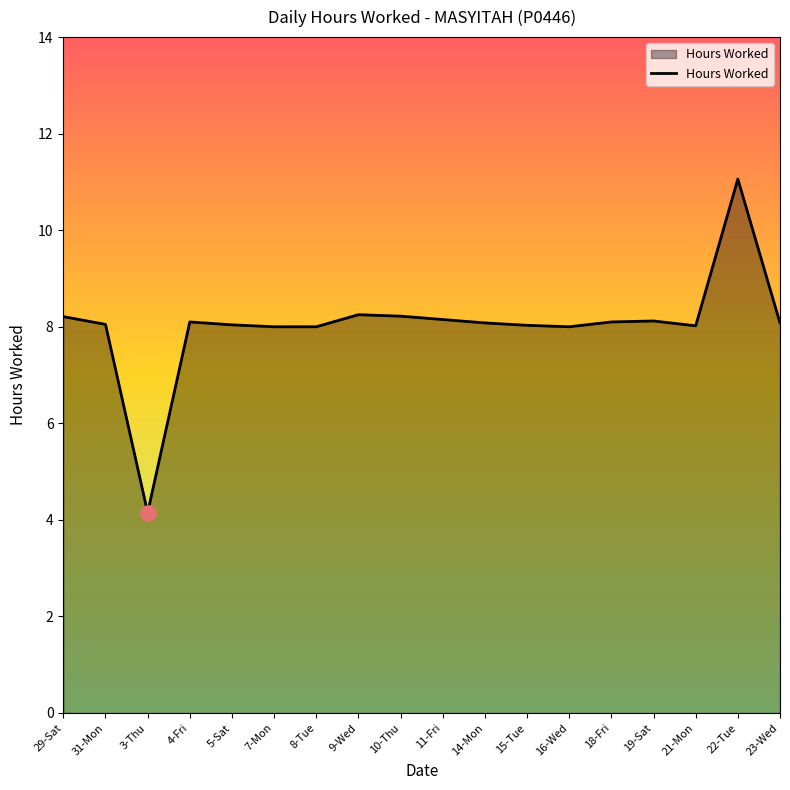

What is the change in value from 10-Thu to 11-Fri?

-0.1